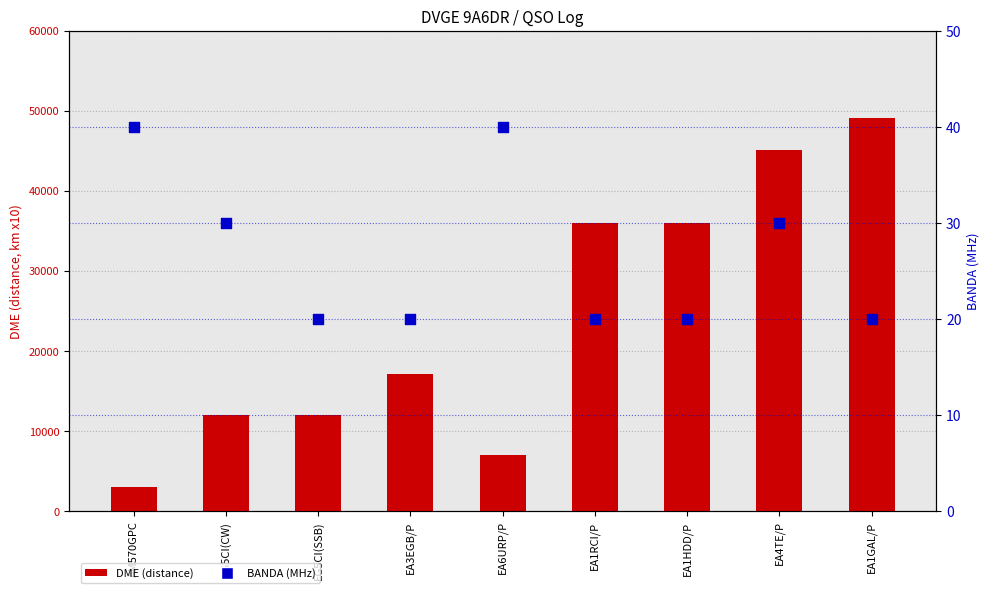

What are all the series names shown in the legend?

DME, BANDA